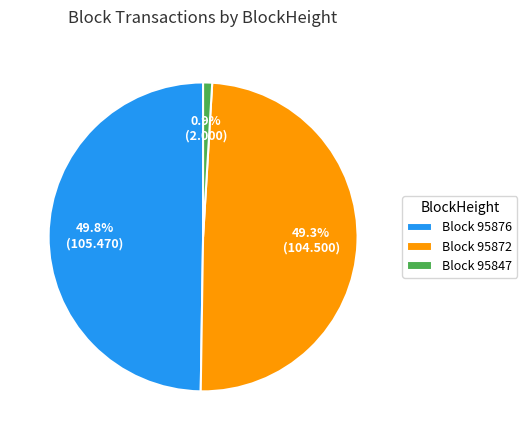

Count the number of slices in the pie.

3